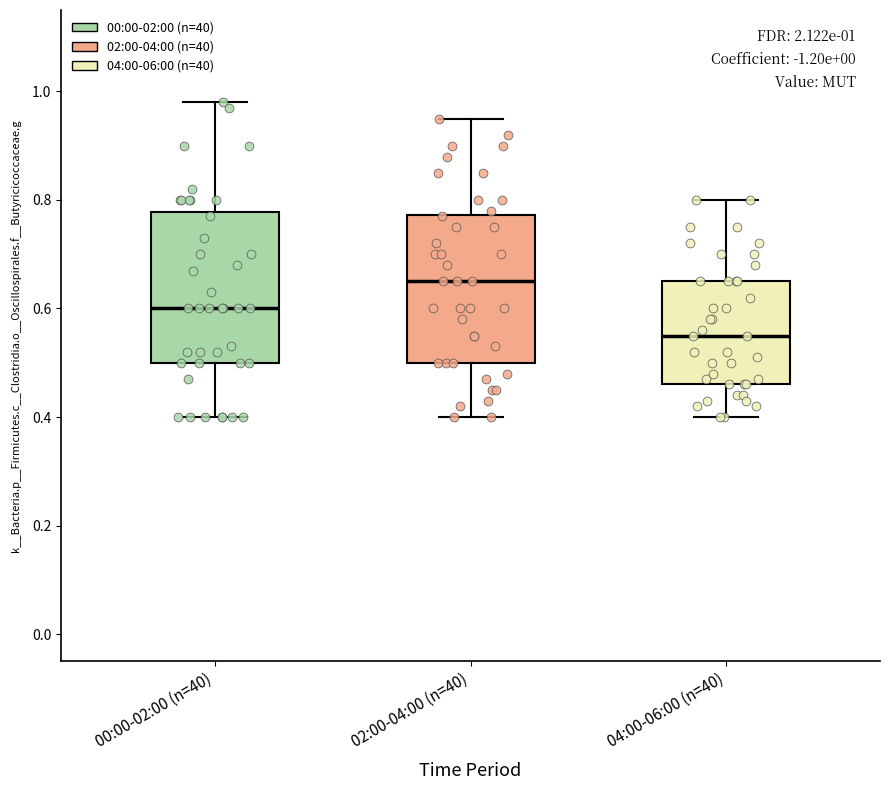

Which box has the highest median line?

02:00-04:00 (n=40)